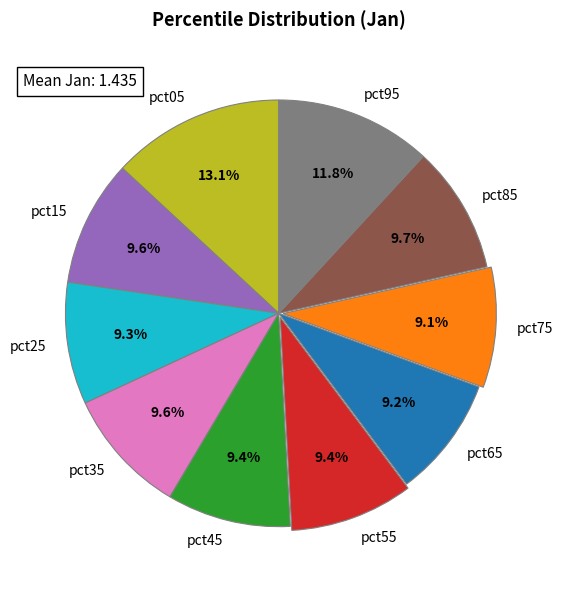

To the nearest percent, what is the difference between the largest and smallest slice percentages?

4%